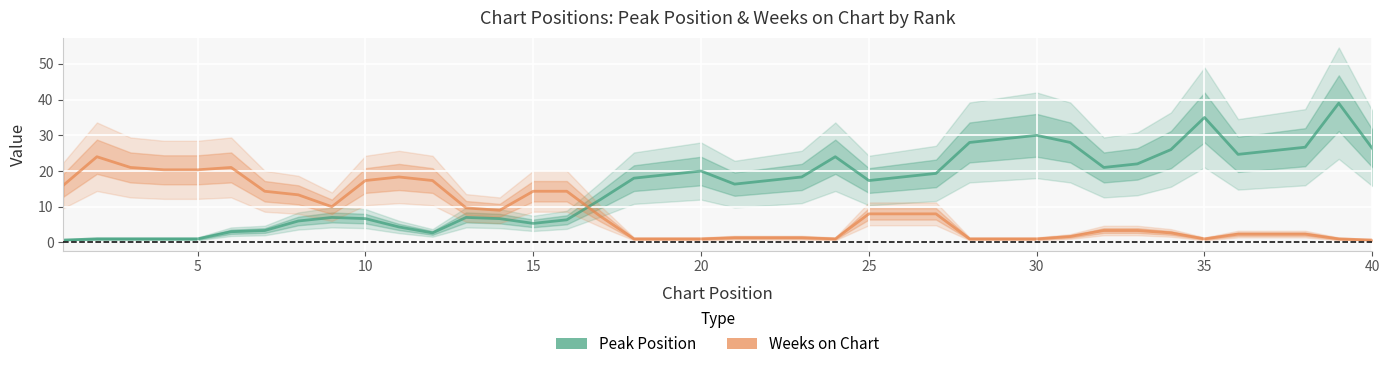

What is the sum of all Peak Position values?

624.3